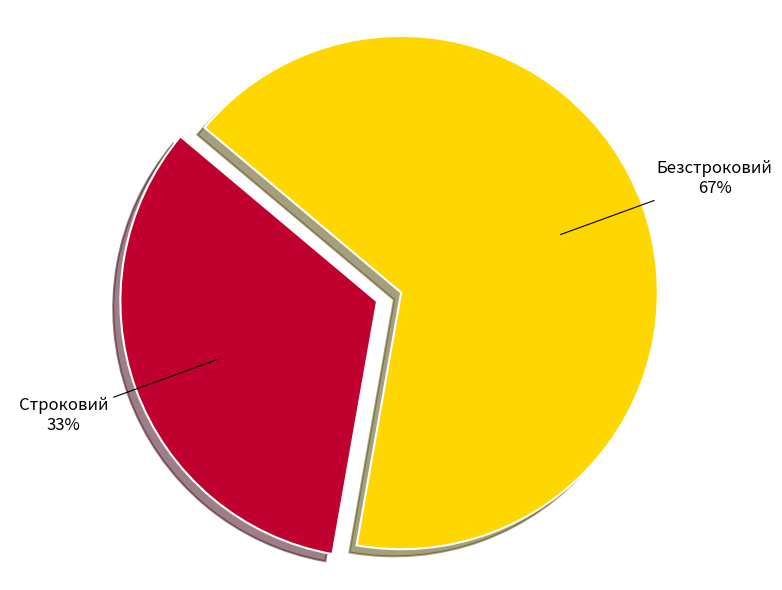

To the nearest percent, what is the combined percentage of Строковий and Безстроковий?

100%